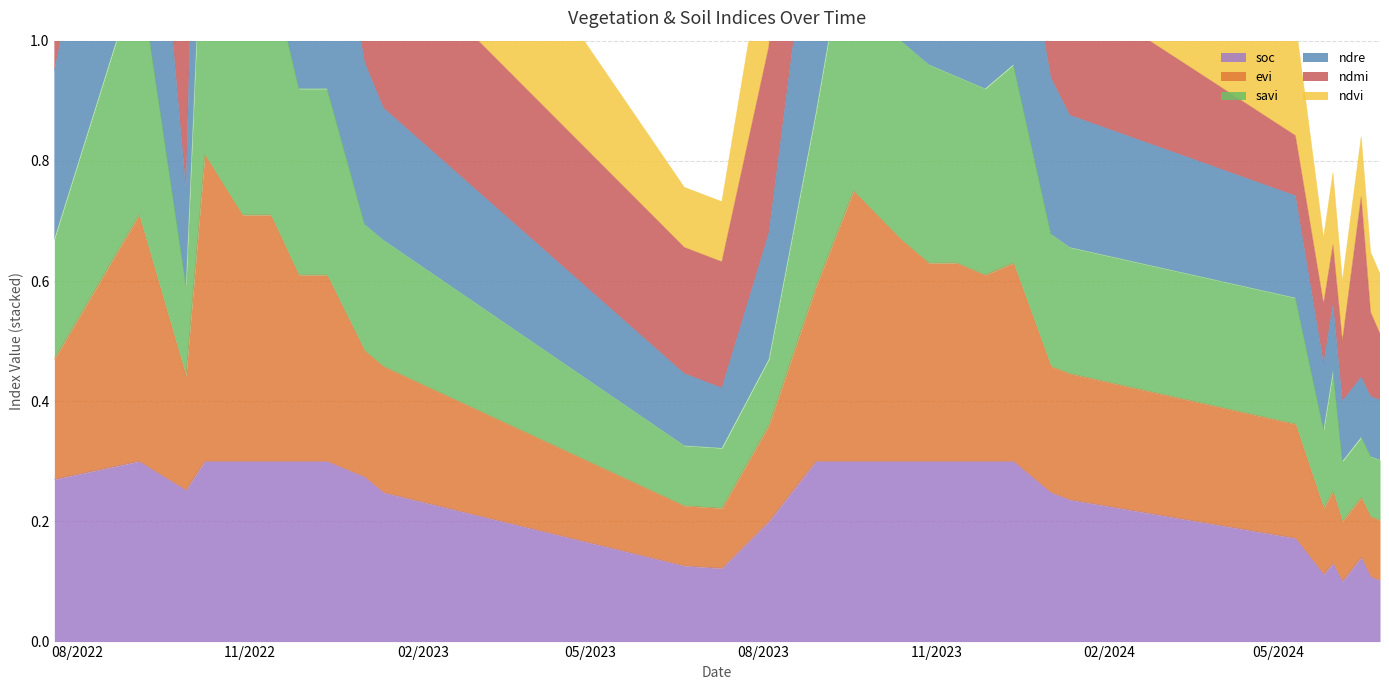

Which category has the lowest value in the ndvi series?

04-06-2024